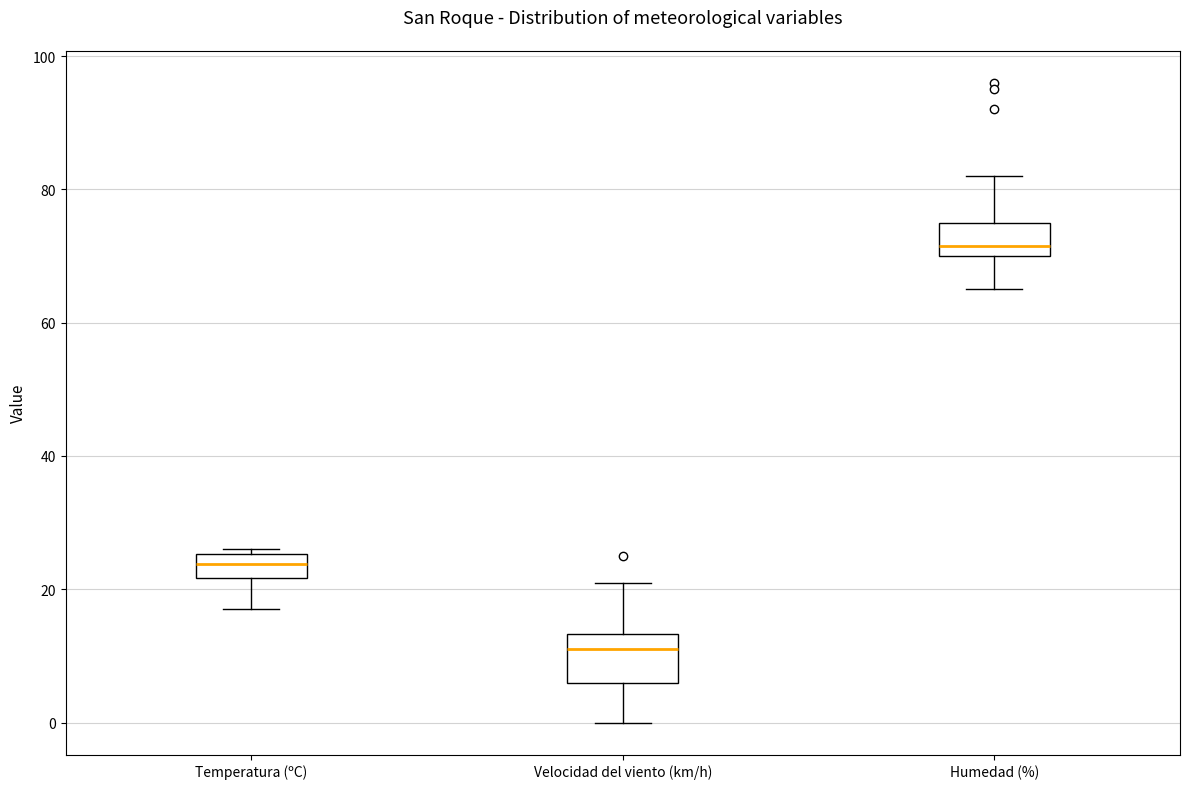

Reading left to right, read every box against the y-axis: the position of its median line, the range the box covers, and the ends of its whiskers. The values are not printed on the chart, so give them approximately, as read against the axis.

Temperatura (ºC): median 24, box 22 to 26, whiskers 18 to 26 (just above the box's upper edge)
Velocidad del viento (km/h): median 12, box 6 to 14, whiskers 0 to 22
Humedad (%): median 72, box 70 to 76, whiskers 66 to 82